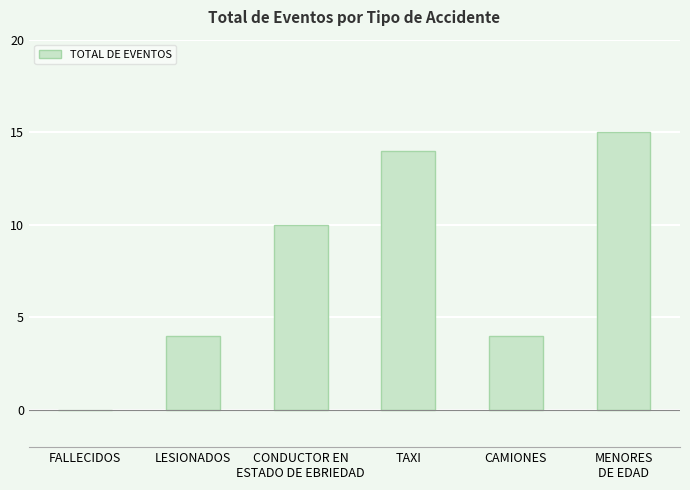

Which has a higher value, CONDUCTOR EN
ESTADO DE EBRIEDAD or FALLECIDOS?

CONDUCTOR EN
ESTADO DE EBRIEDAD